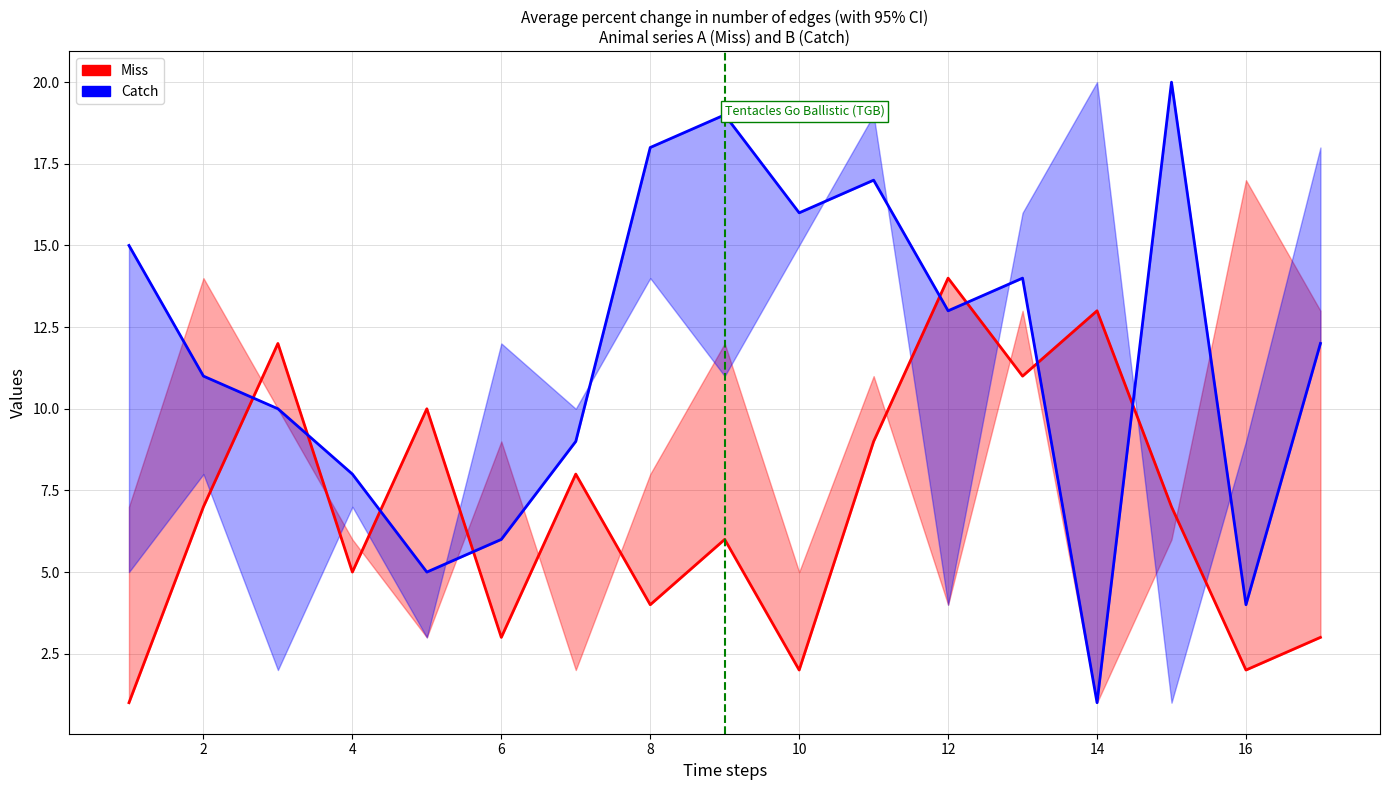

What is the difference between the second highest and second lowest values in the Miss series?

11